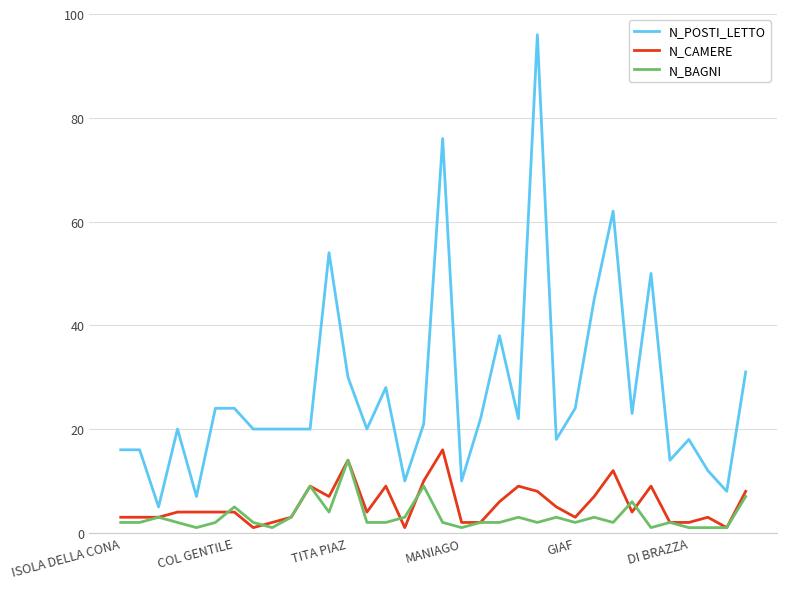

Is this an area chart (filled region under the line)?

No